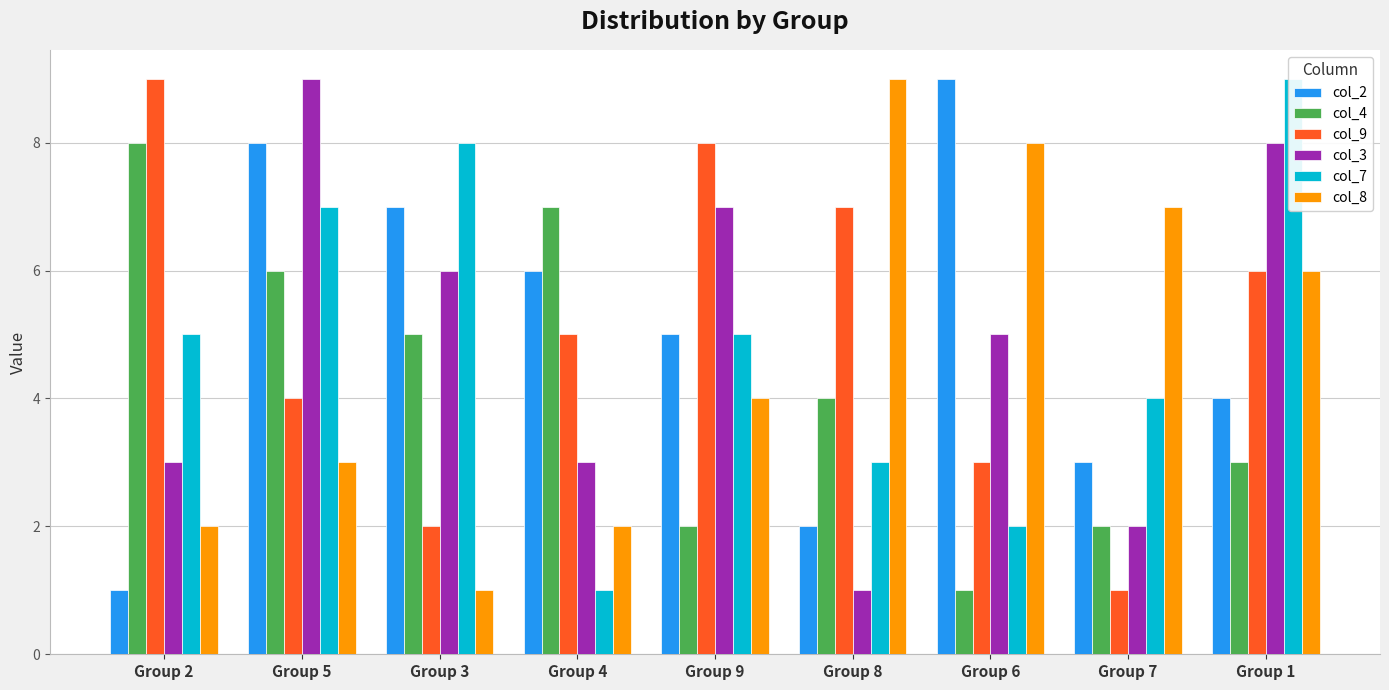

Rank the series by their maximum value, from highest to lowest.

col_2, col_9, col_3, col_7, col_8, col_4